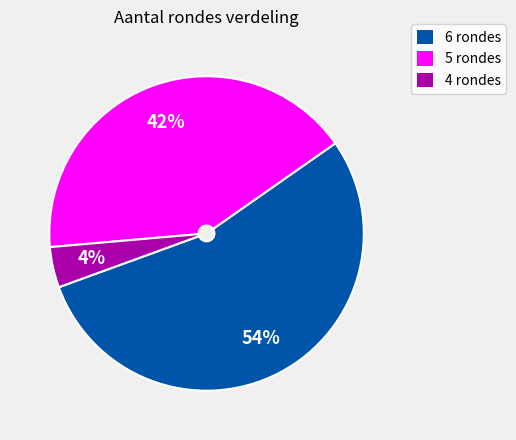

How many slices are in this pie chart?

3